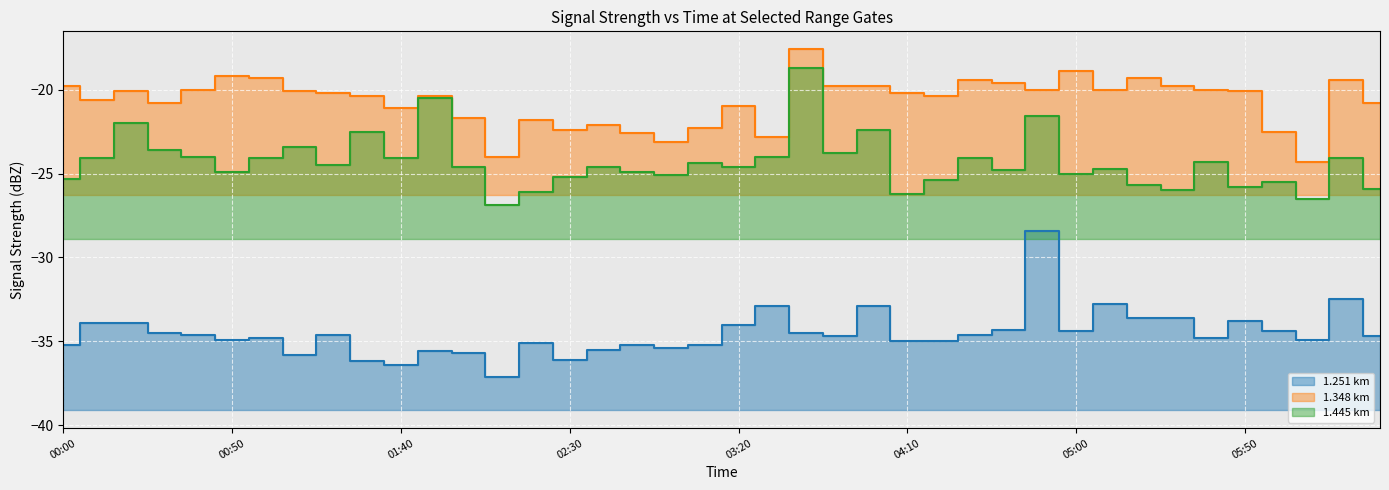

What is the spread (max minus min) of values at 2001/01/11 00:10?

13.3